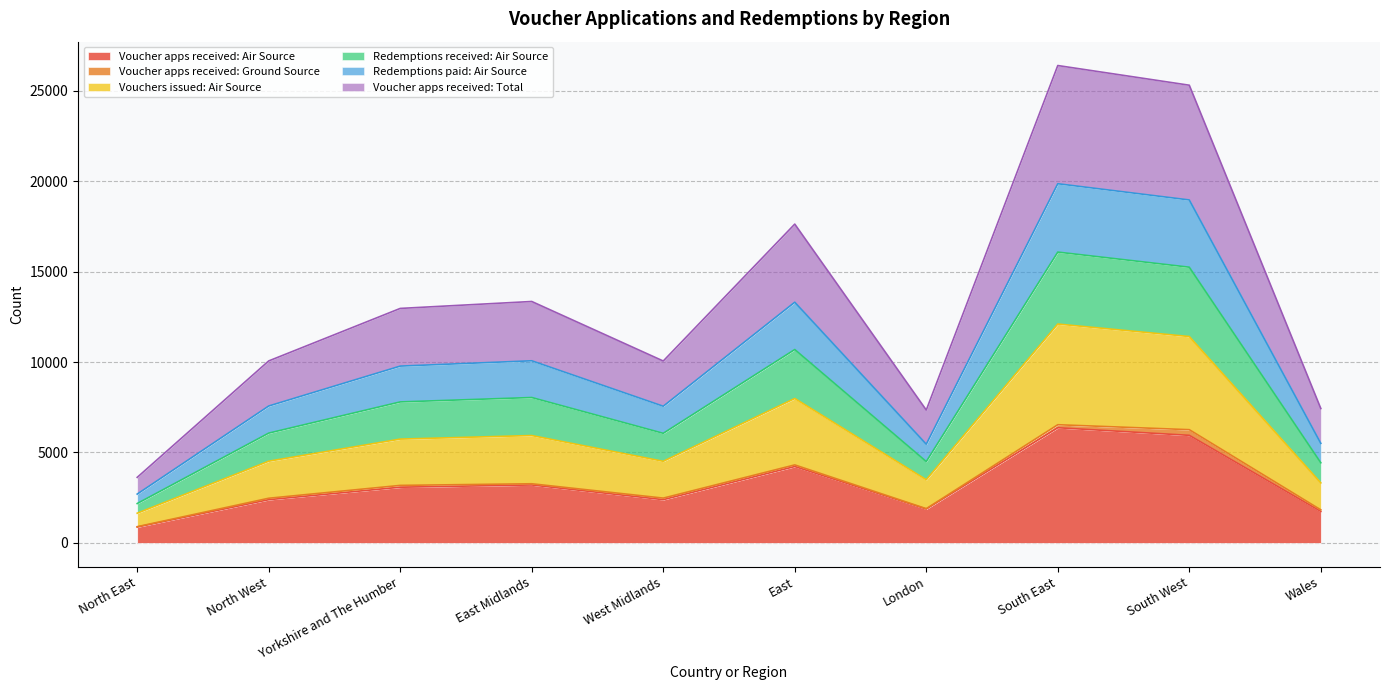

Where does the Voucher apps received: Total series first go above 3178?

East Midlands